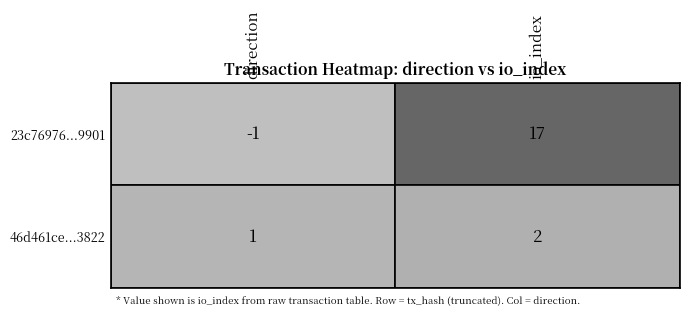

List the series in order of their peak value, highest first.

23c76976aa923ec4754d47b51de65a083fc9901, 46d461ce888969cb8798122974d8bc7c7a13822